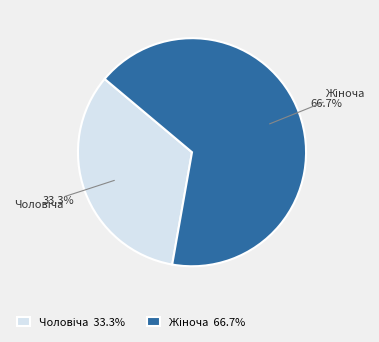

Is there any slice that represents more than half of the pie?

Yes